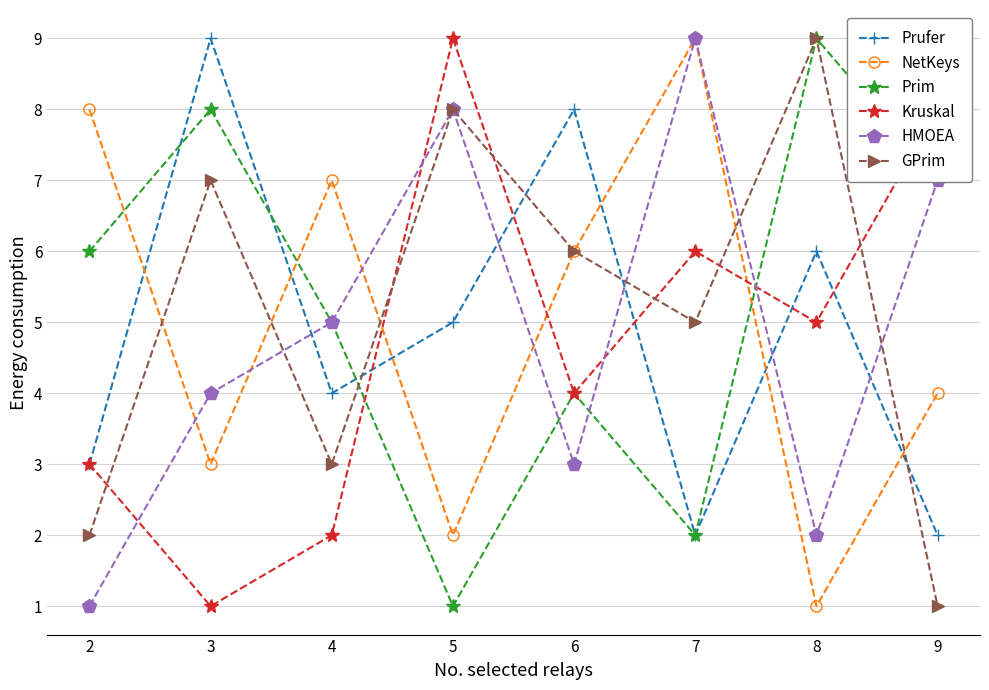

True or false: Kruskal has a value of 3 at 6.

False